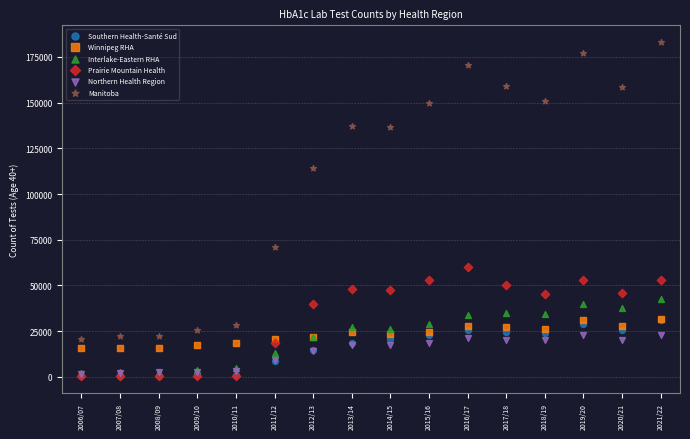

In the Manitoba series, what Y value is closest to 101988?

114212